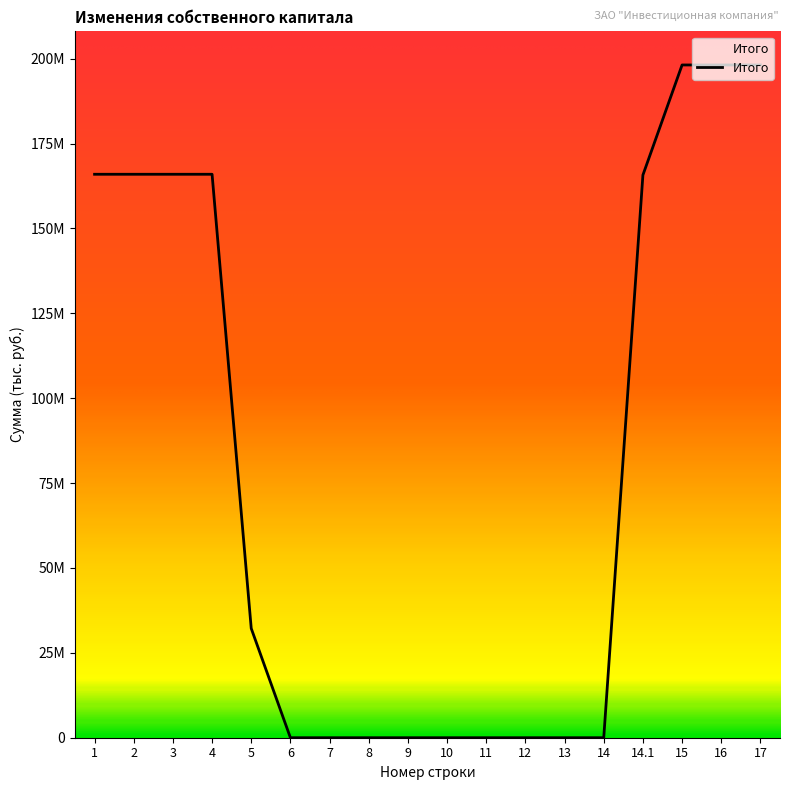

Does the chart have visible grid lines?

No